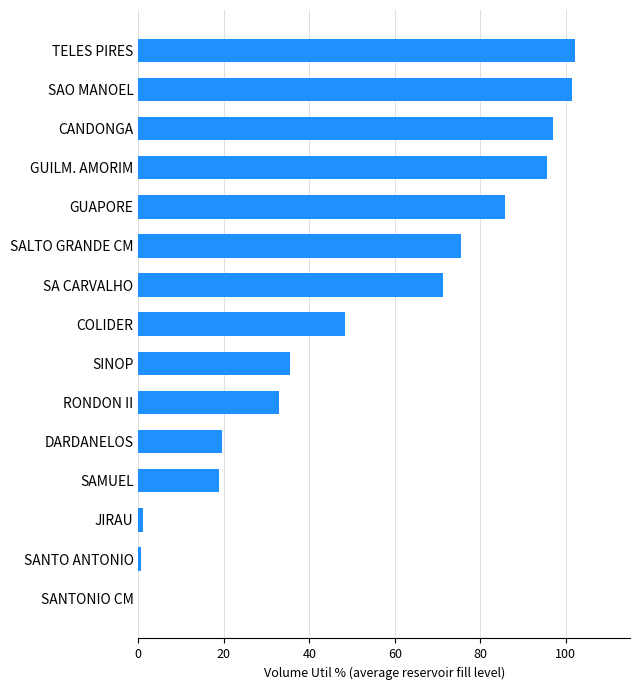

What value does the data have at TELES PIRES?

102.1